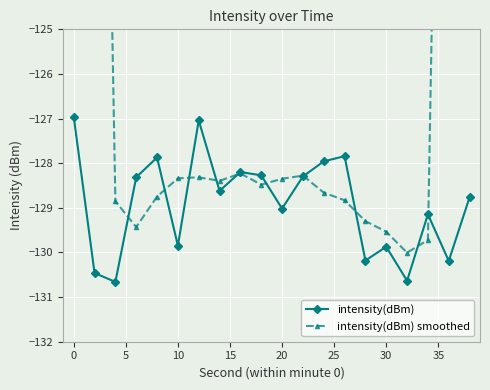

List the series in order of their peak value, lowest first.

intensity(dBm), intensity(dBm) smoothed